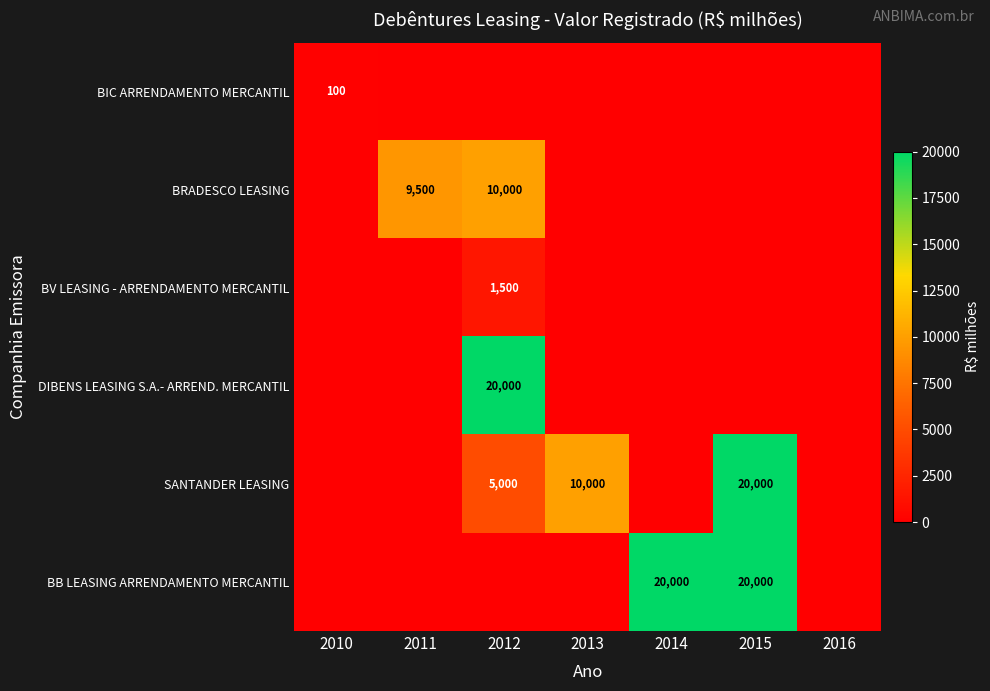

Is it true that BIC ARRENDAMENTO MERCANTIL equals 30 at 2010?

False